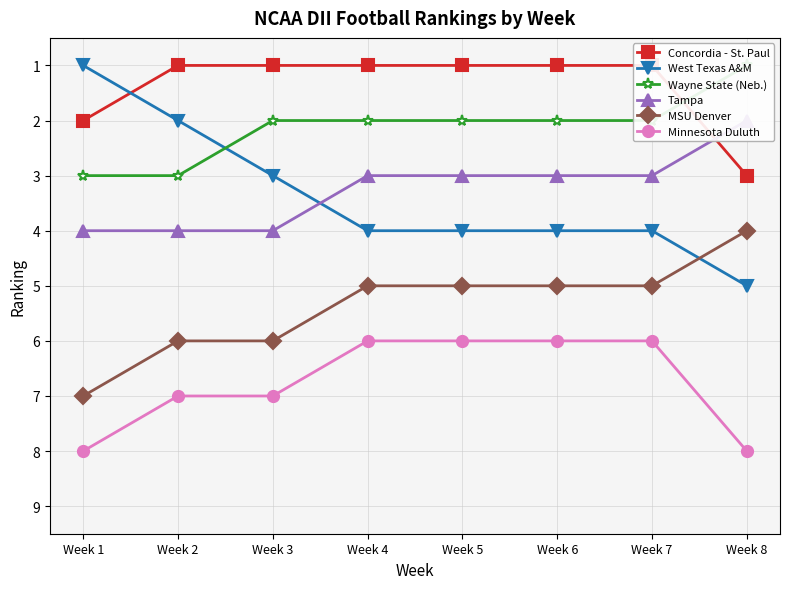

Which series has the largest range (max minus min)?

West Texas A&M